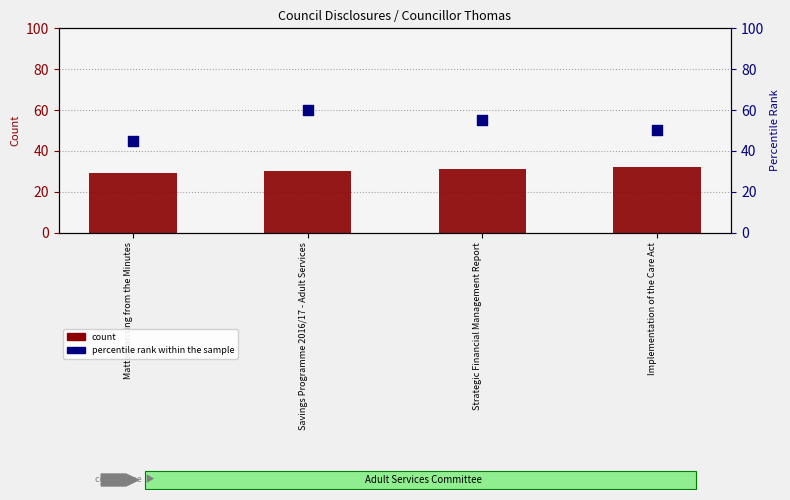

What are all the series names shown in the legend?

count, percentile rank within the sample